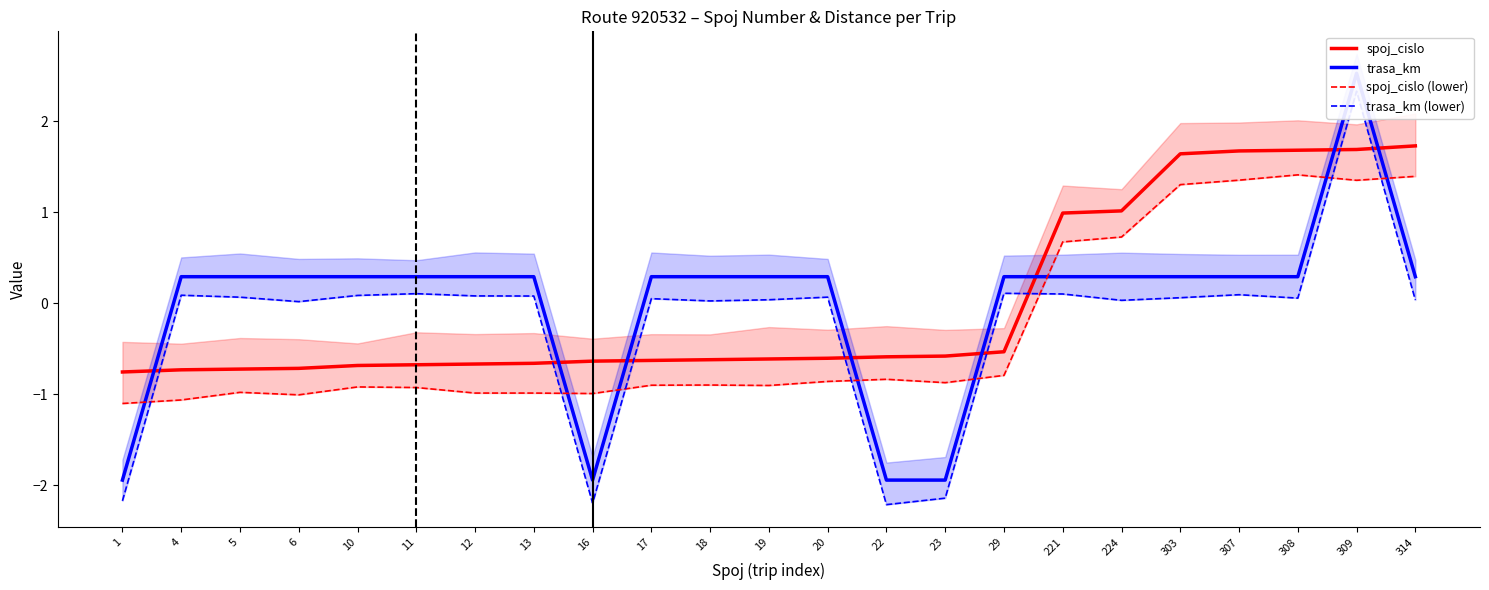

Is the value of trasa_km at 12 greater than the value of spoj_cislo (lower) at 1?

Yes